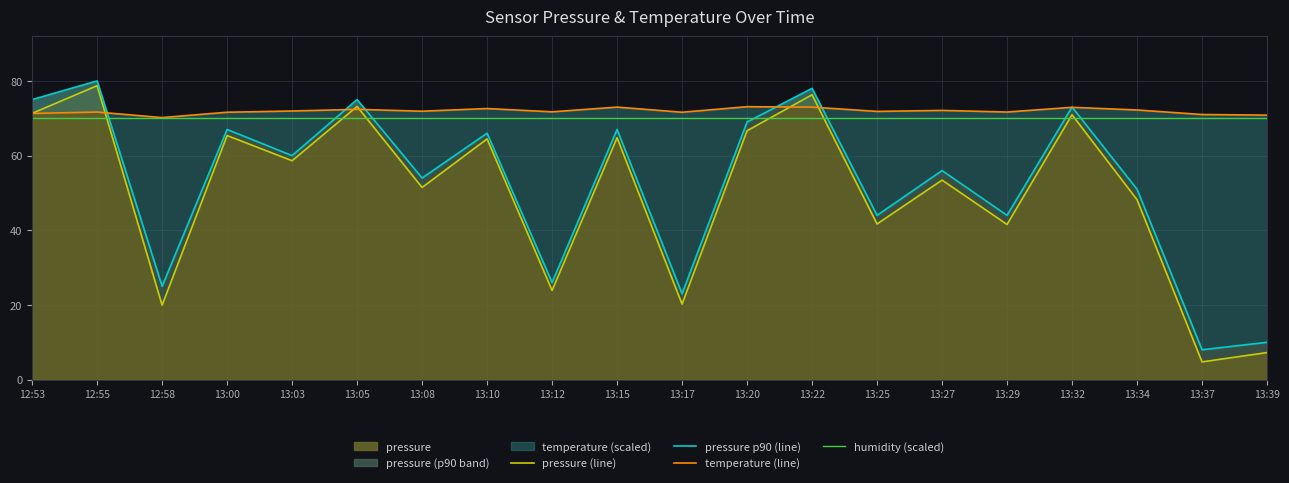

What is the difference between the maximum and minimum values in the temperature (line) series?

2.9